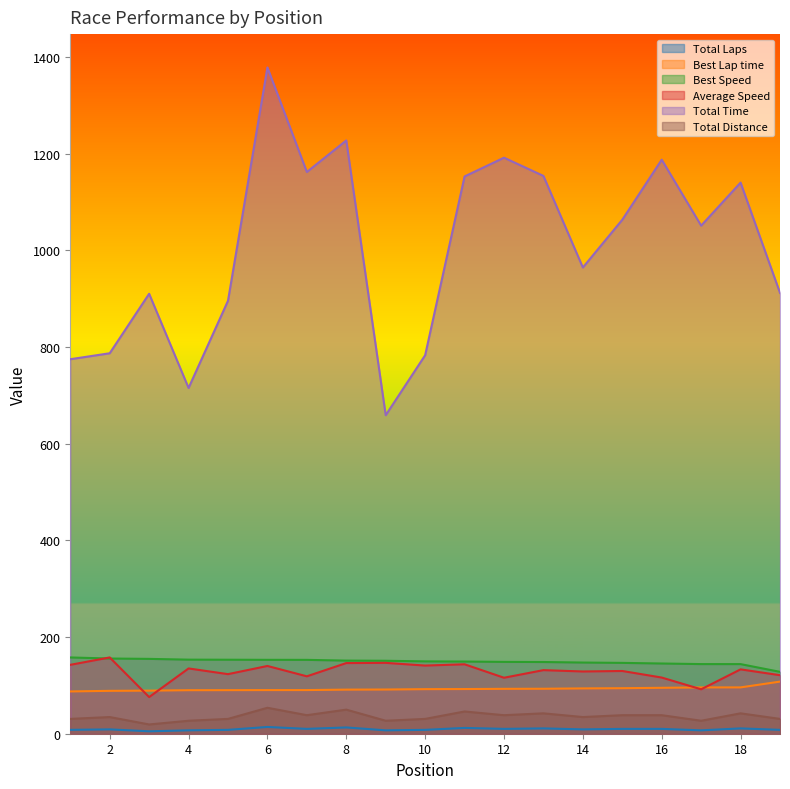

What is the average value of the Total Time series?

1006.0